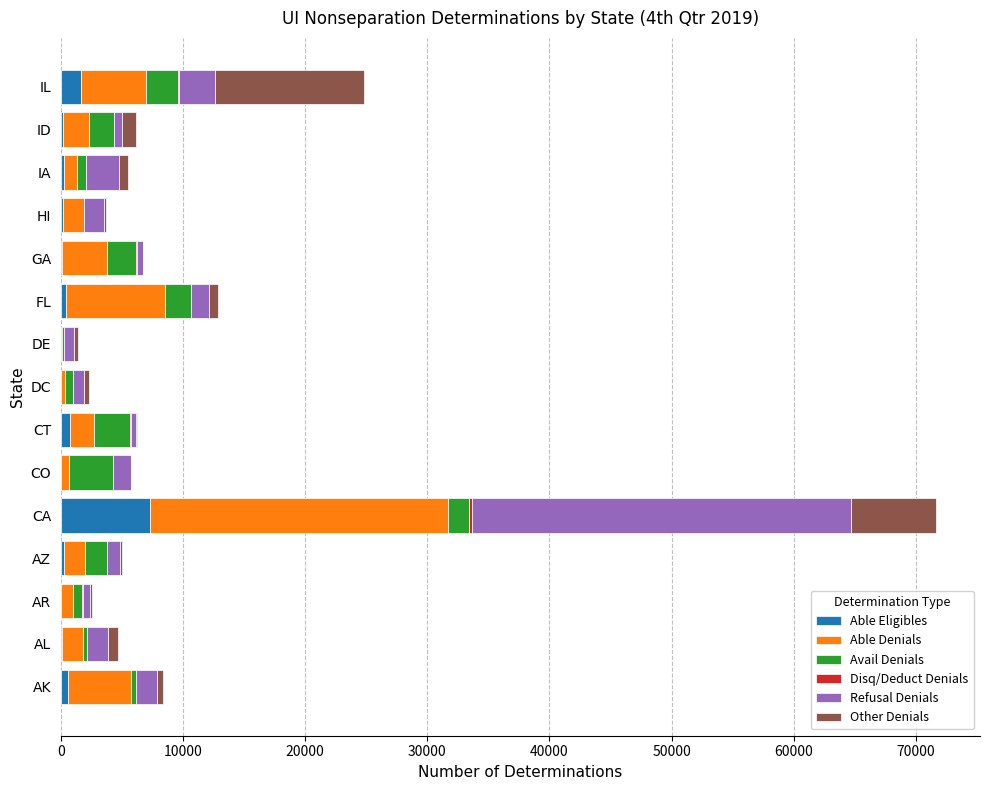

At which label does Able Eligibles reach its peak?

CA